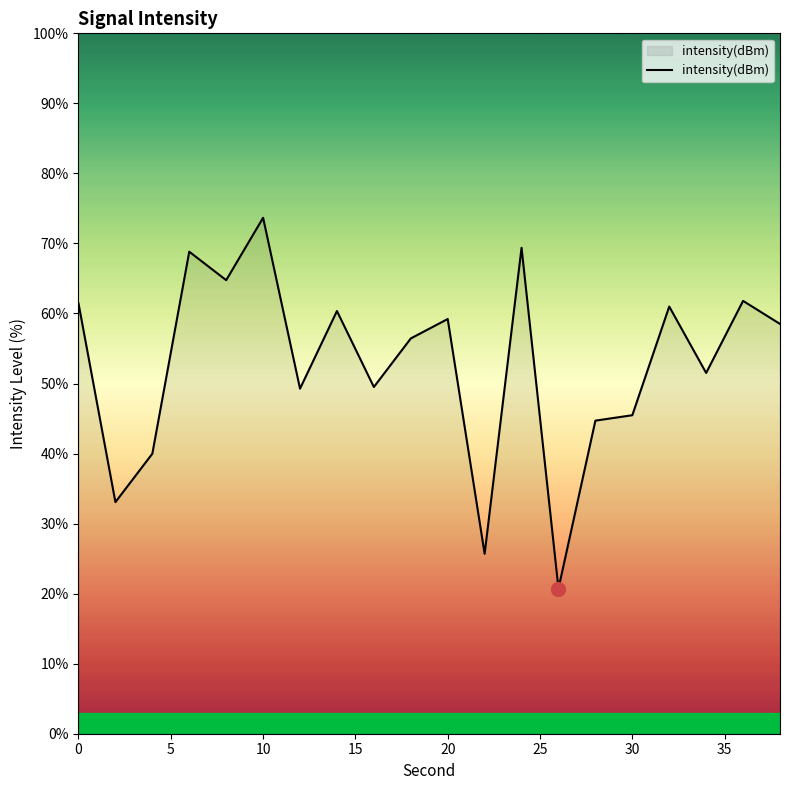

What is the greatest value displayed?

73.7